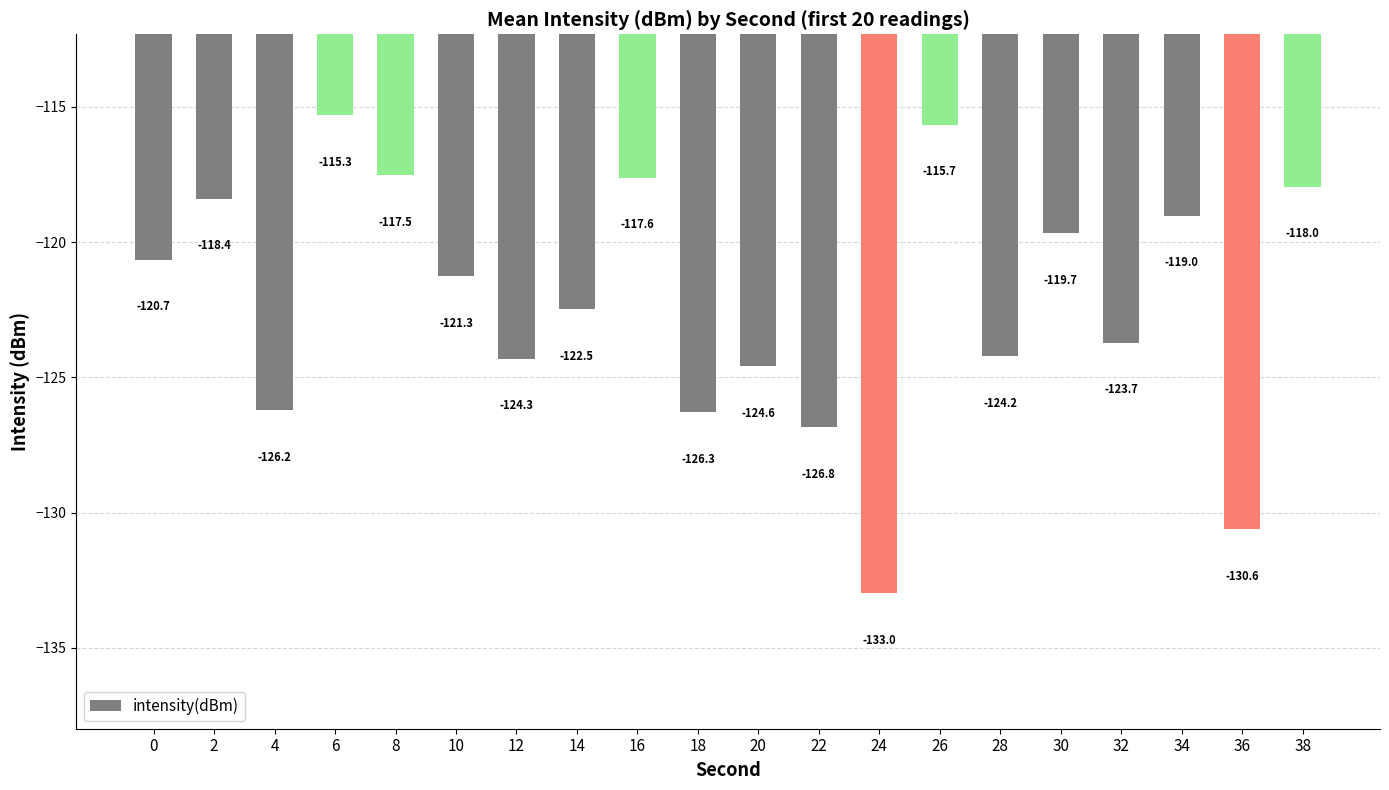

Is it true that the value at 34 is -75.0?

False